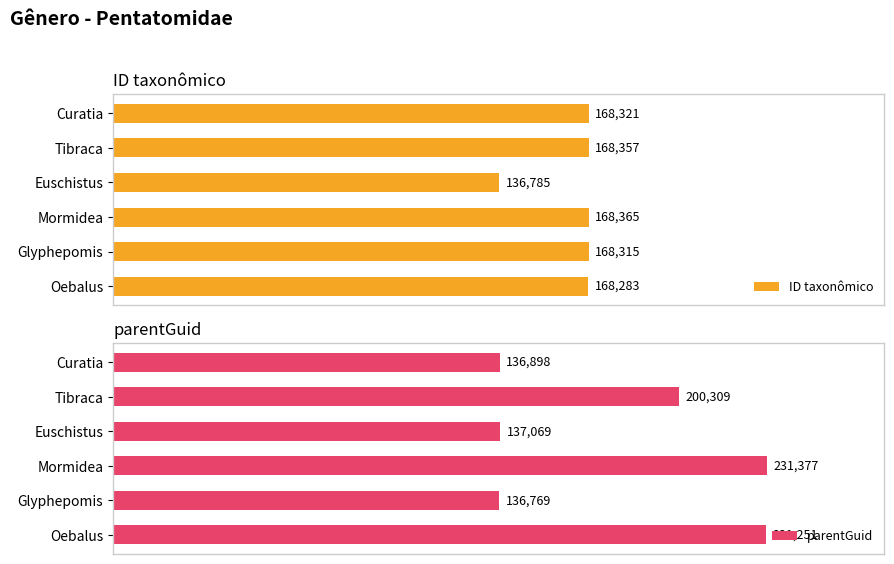

List the labels in order of parentGuid value, largest first.

Mormidea, Oebalus, Tibraca, Euschistus, Curatia, Glyphepomis